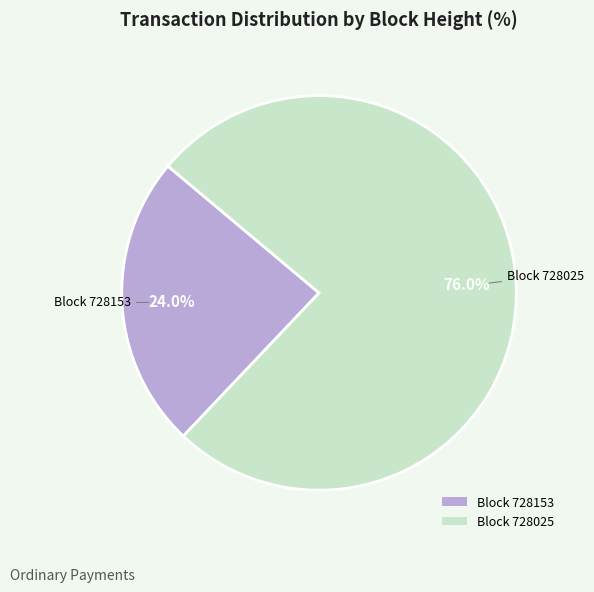

How many segments does this pie chart have?

2